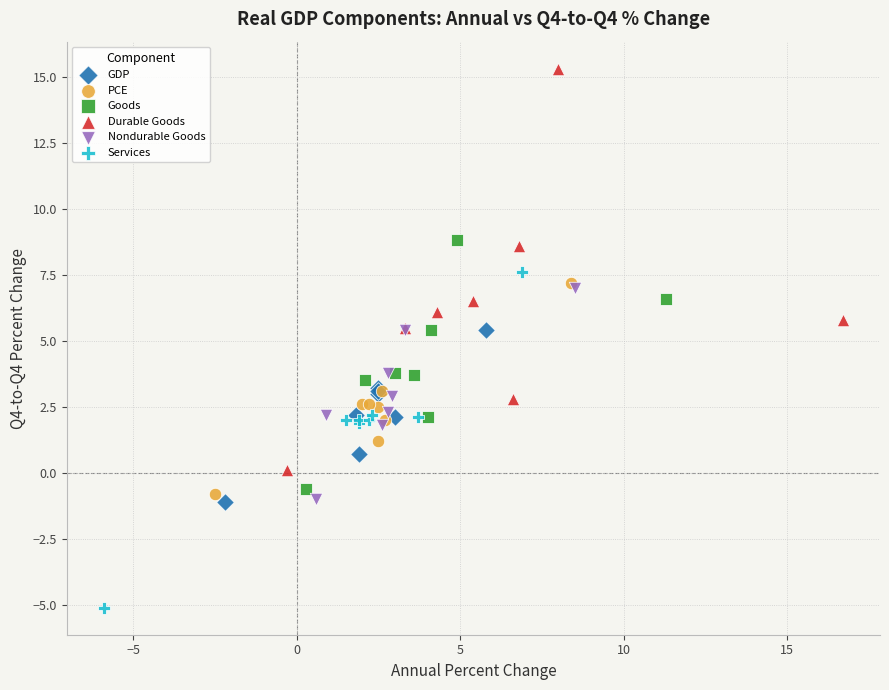

Which series reaches the maximum Y coordinate?

Durable Goods